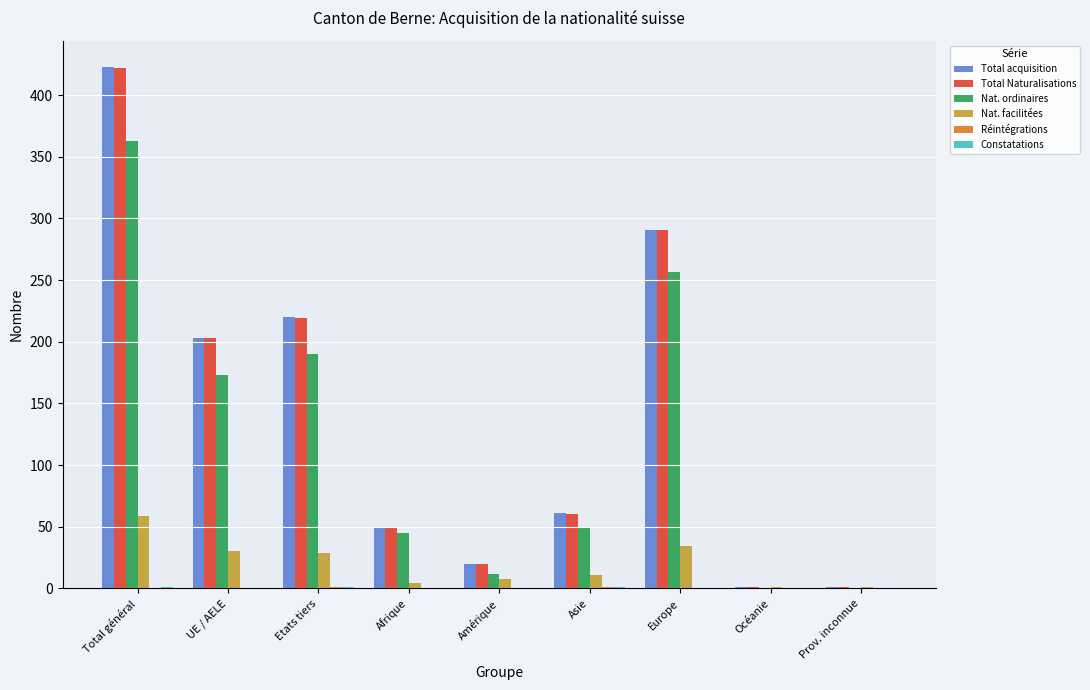

What is the greatest value displayed?

423